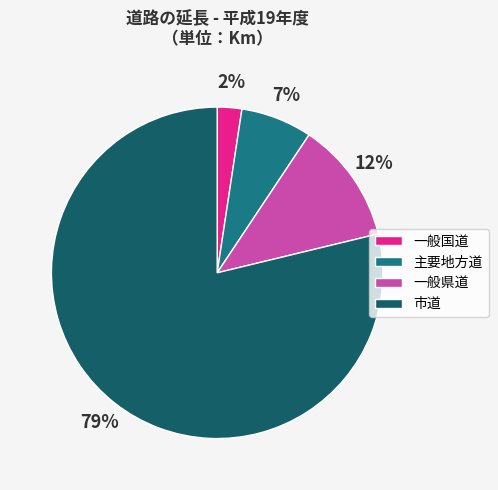

What is the majority slice?

市道